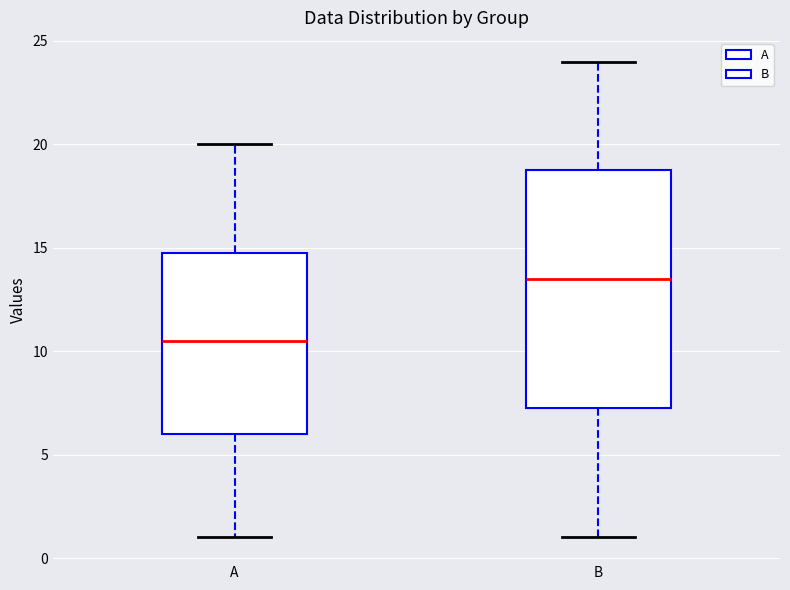

Where is the upper edge of the box for A on the y-axis? The values are not printed on the chart, so give them approximately, as read against the axis.

15.0